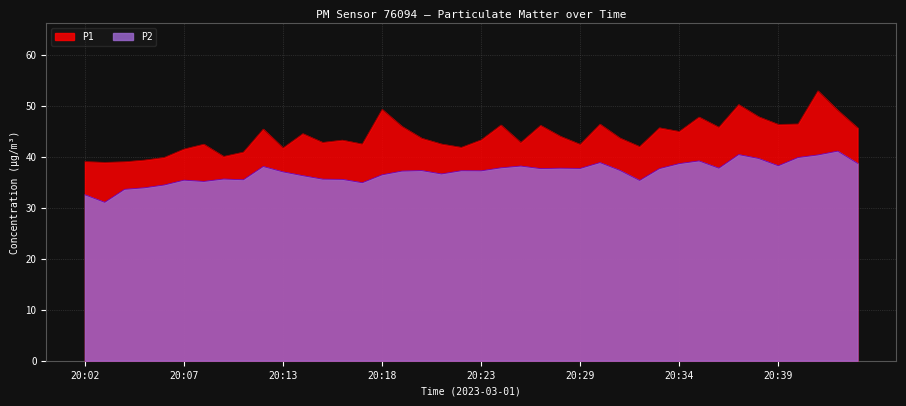

Which series changed the most between 20:04 and 20:23?

P1